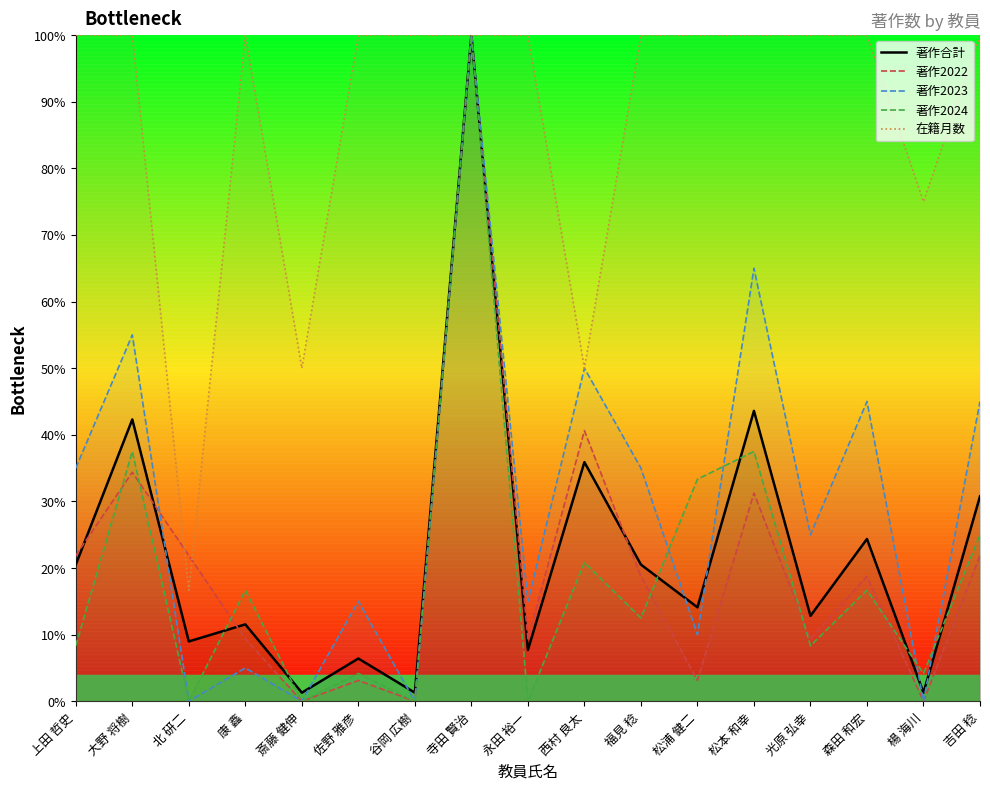

What is the total value across all series at 寺田 賢治?

500.0